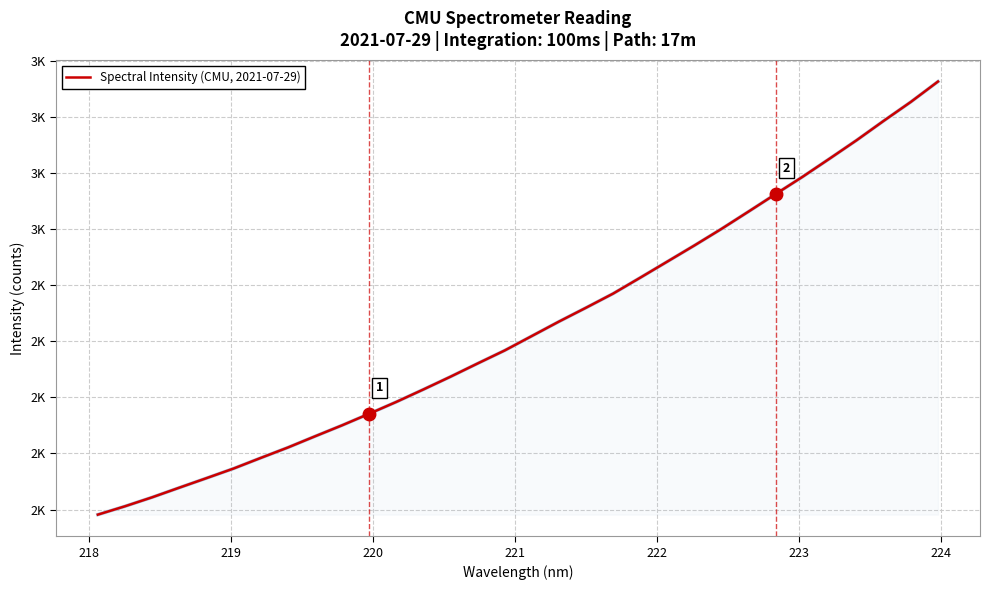

Does the chart display data point markers on the line(s)?

No